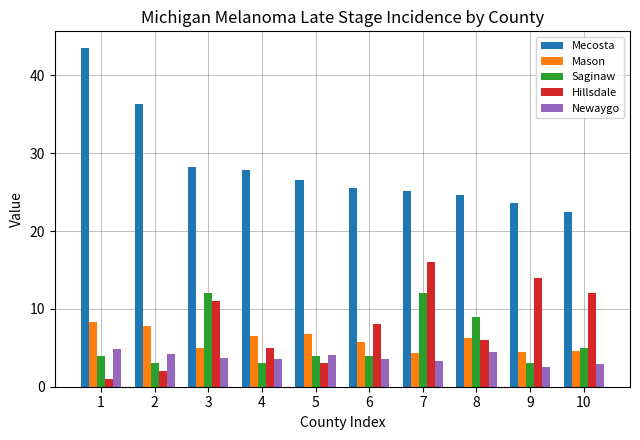

The Mason series shows 11.5 at 5. True or false?

False